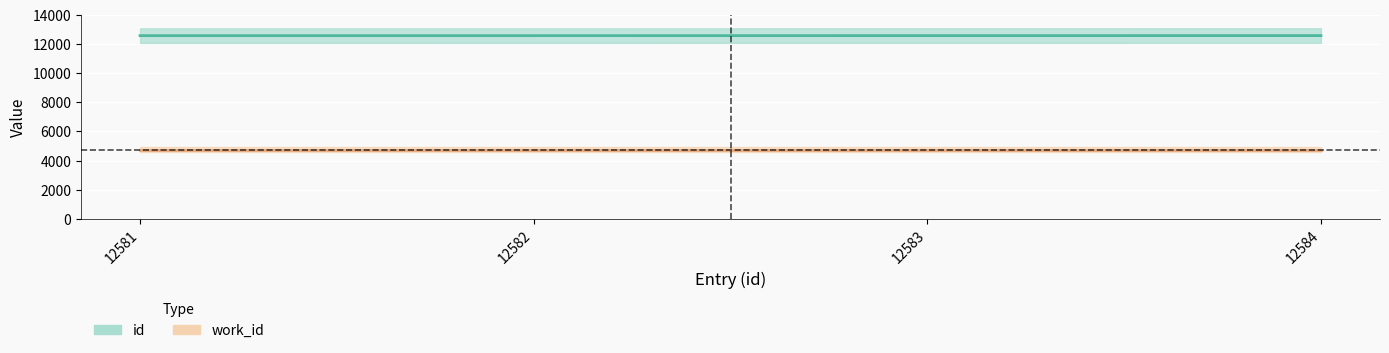

Count the values in the range 12582 to 12584.

3